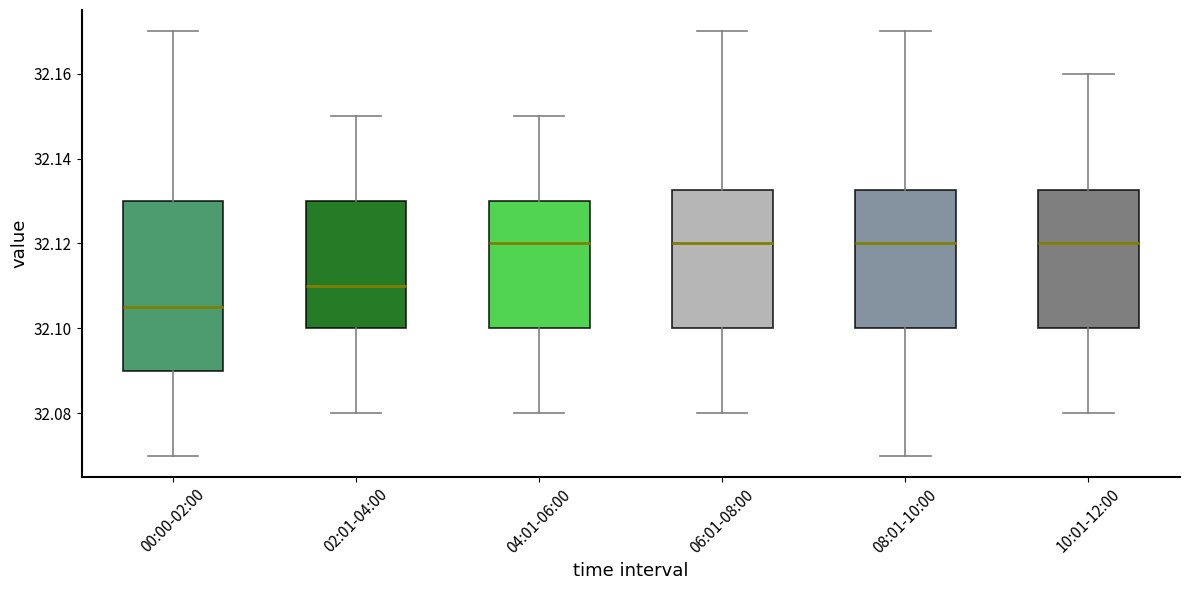

Reading left to right, read every box against the y-axis: the position of its median line, the range the box covers, and the ends of its whiskers. The values are not printed on the chart, so give them approximately, as read against the axis.

00:00-02:00: median 32.106, box 32.090 to 32.130, whiskers 32.070 to 32.170
02:01-04:00: median 32.110, box 32.100 to 32.130, whiskers 32.080 to 32.150
04:01-06:00: median 32.120, box 32.100 to 32.130, whiskers 32.080 to 32.150
06:01-08:00: median 32.120, box 32.100 to 32.132, whiskers 32.080 to 32.170
08:01-10:00: median 32.120, box 32.100 to 32.132, whiskers 32.070 to 32.170
10:01-12:00: median 32.120, box 32.100 to 32.132, whiskers 32.080 to 32.160